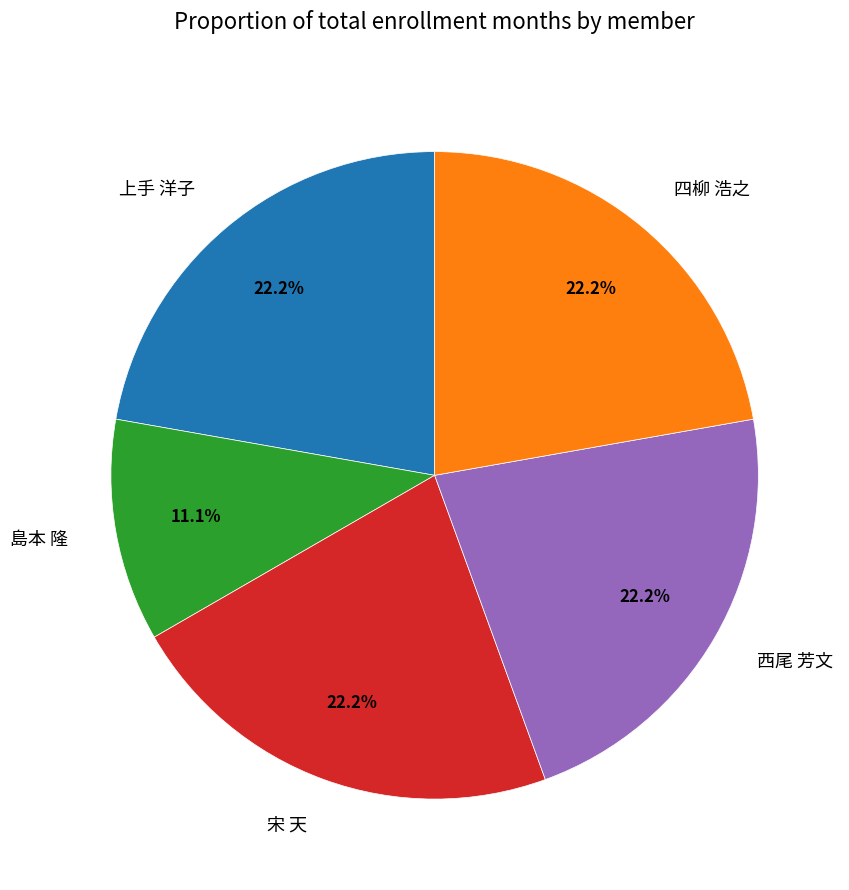

To the nearest percent, what is the average slice percentage?

20%